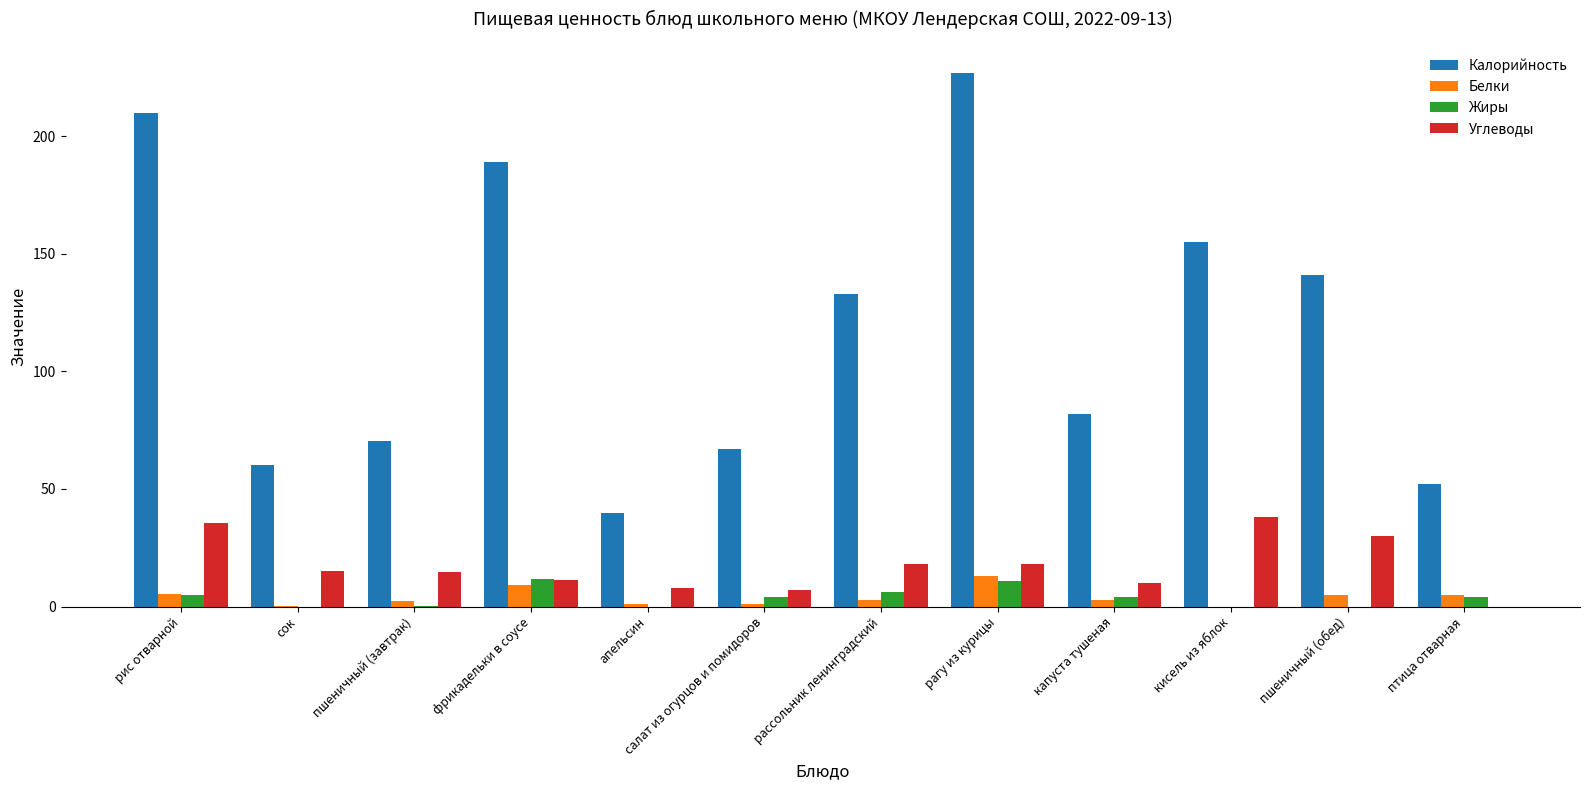

Which series changed the most between рис отварной and кисель из яблок?

Калорийность